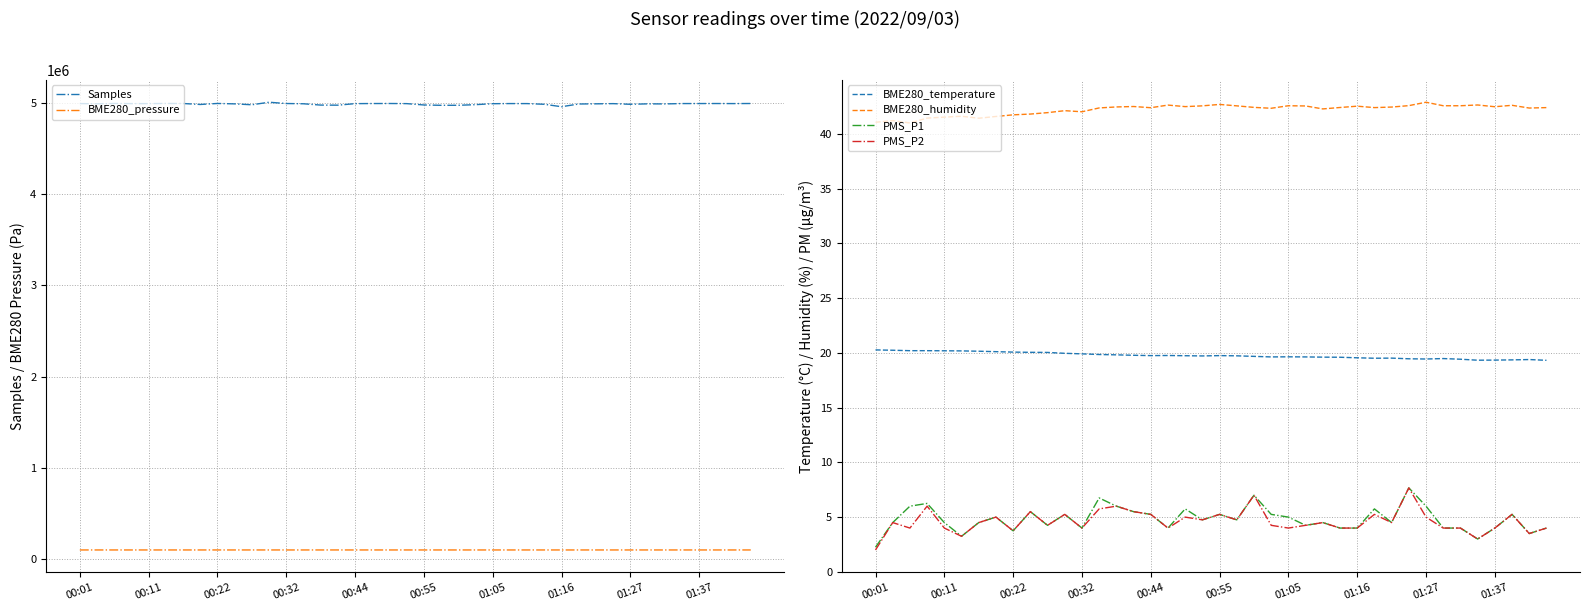

True or false: BME280_temperature and PMS_P2 intersect in this chart.

False